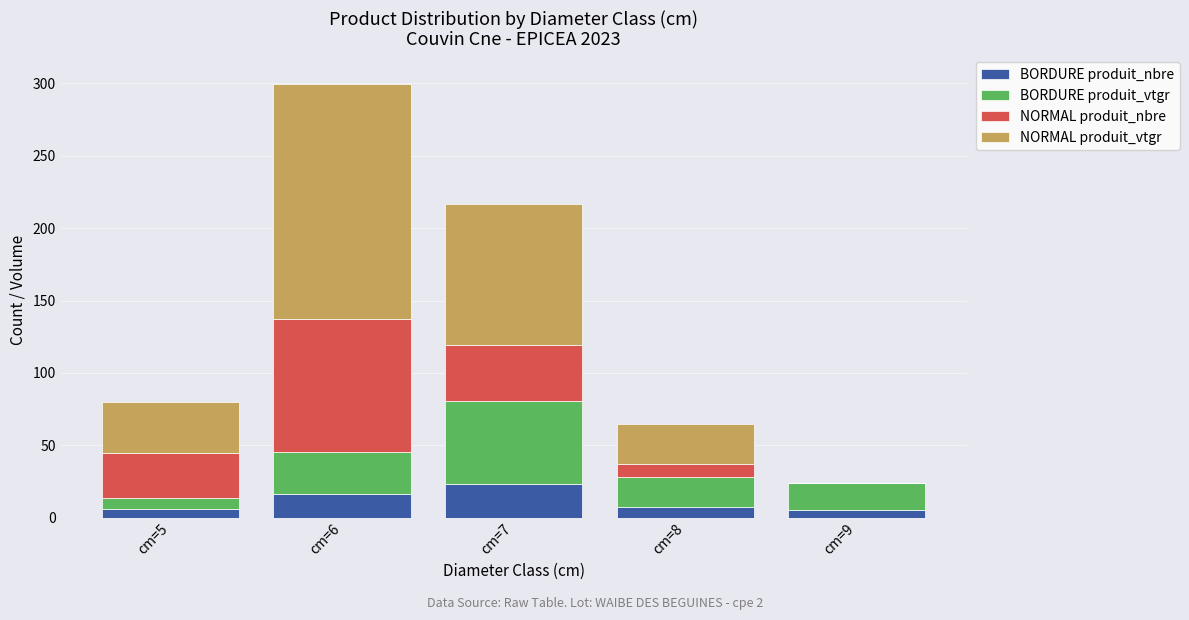

How many series are shown in this chart?

4